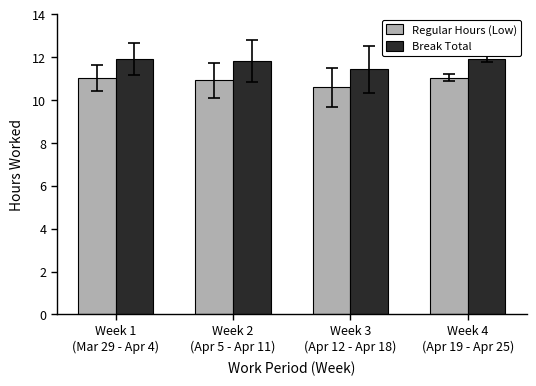

What position from the left is Week 3
(Apr 12 - Apr 18)?

3